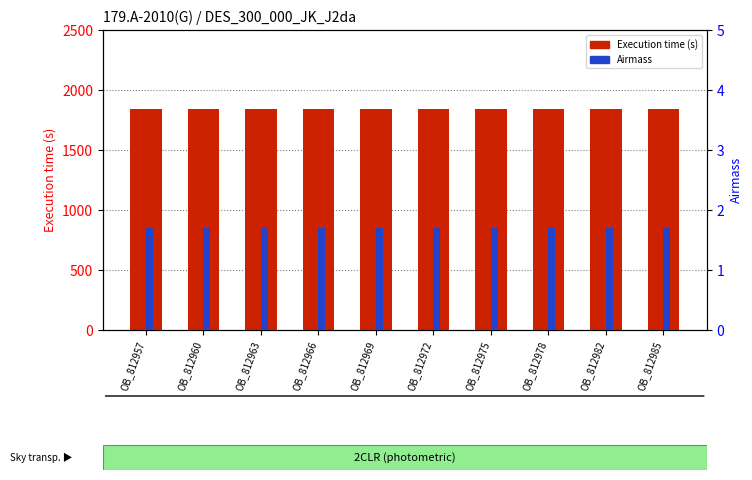

Reading left to right, list all the values displayed in this chart.

Execution time (s): 1845.0	1845.0	1845.0	1845.0	1845.0	1845.0	1845.0	1845.0	1845.0	1845.0
Airmass: 1.7	1.7	1.7	1.7	1.7	1.7	1.7	1.7	1.7	1.7